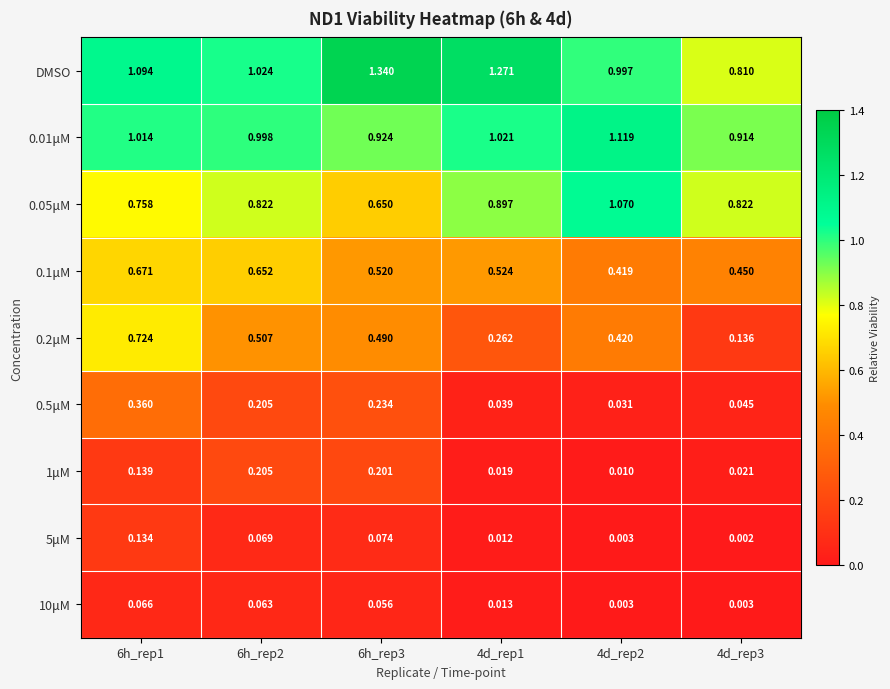

At which category is the sum across all series the highest?

6h_rep1